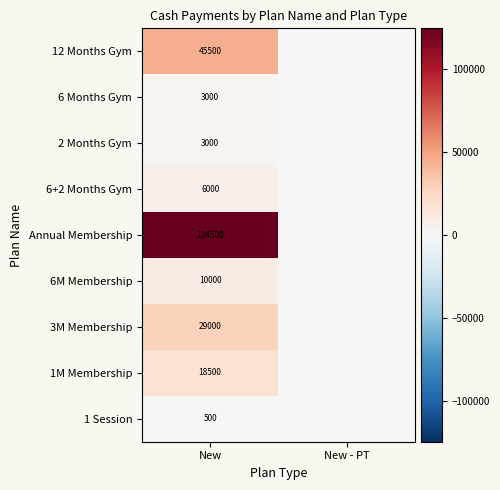

The 6+2 Months Gym series shows 1211 at New. True or false?

False